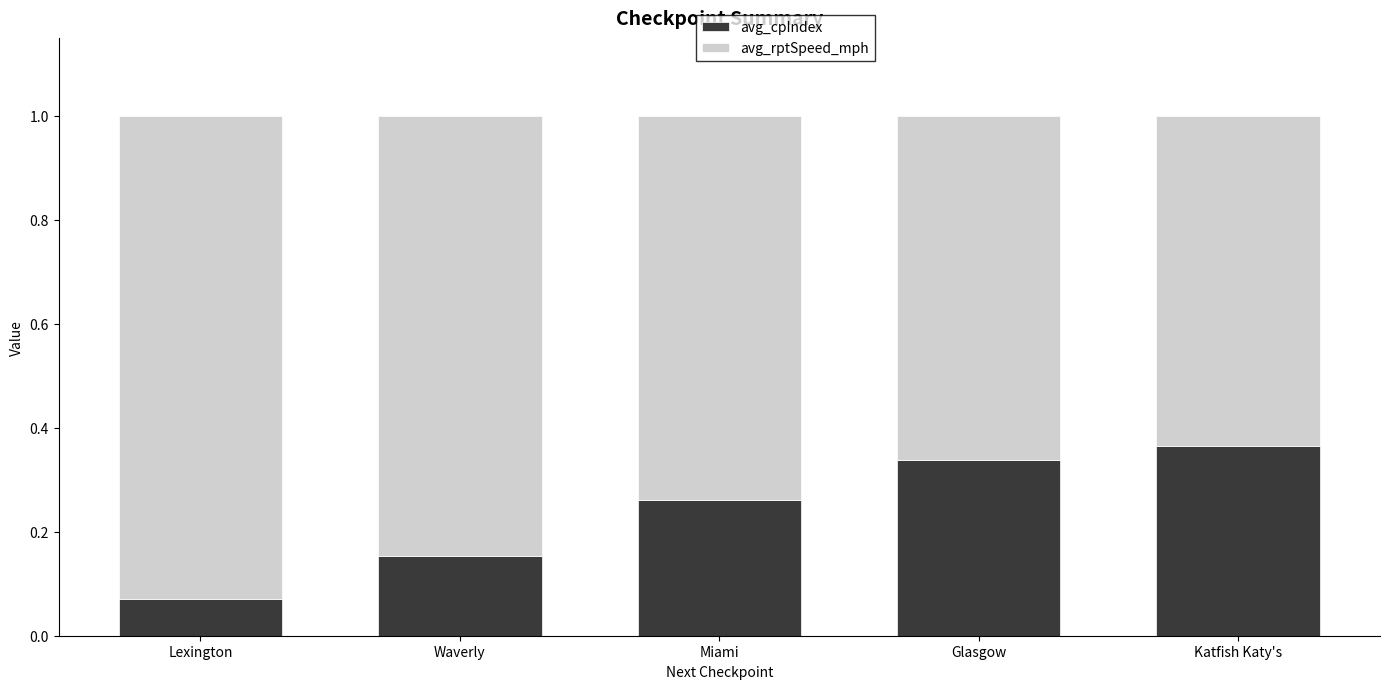

Which category has the lowest value in the avg_cpIndex series?

Lexington